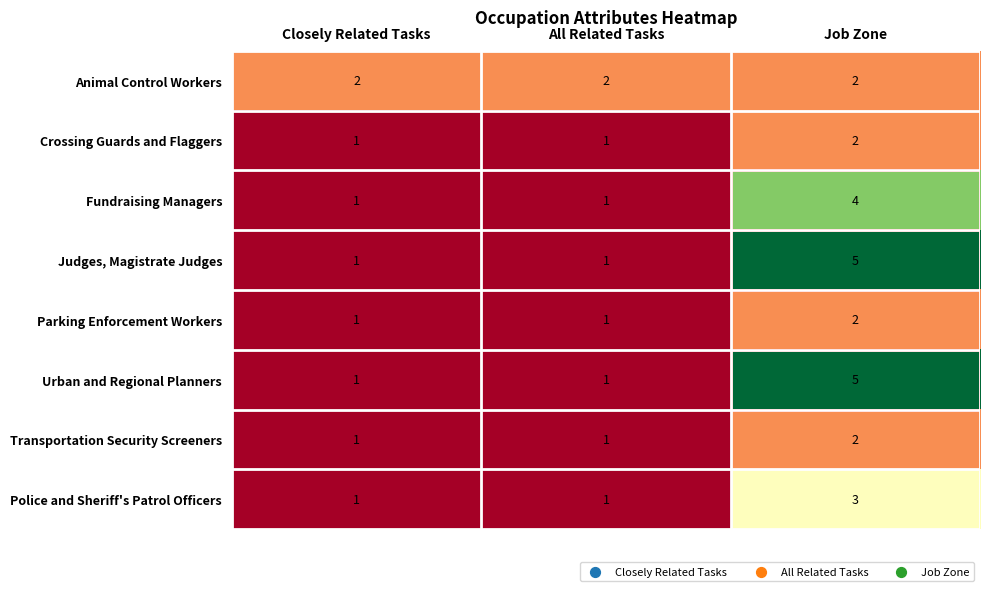

How many Parking Enforcement Workers values are between 1 and 2?

3